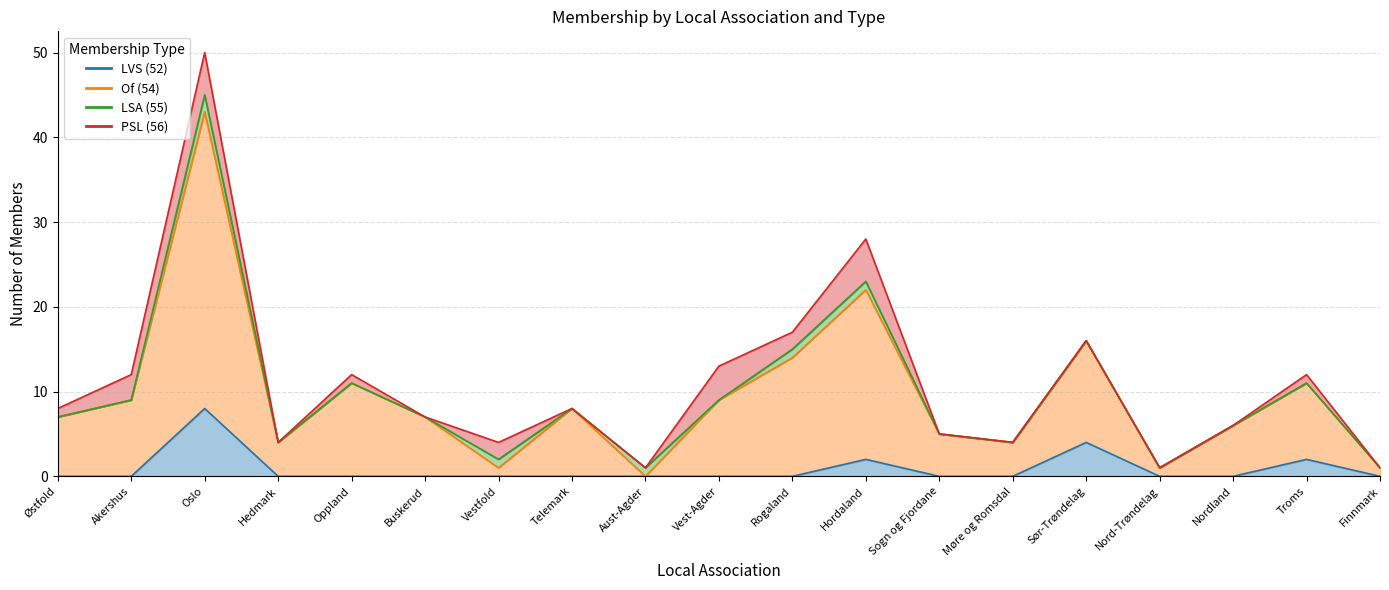

At which category does LVS (52) reach its first local peak?

Oslo